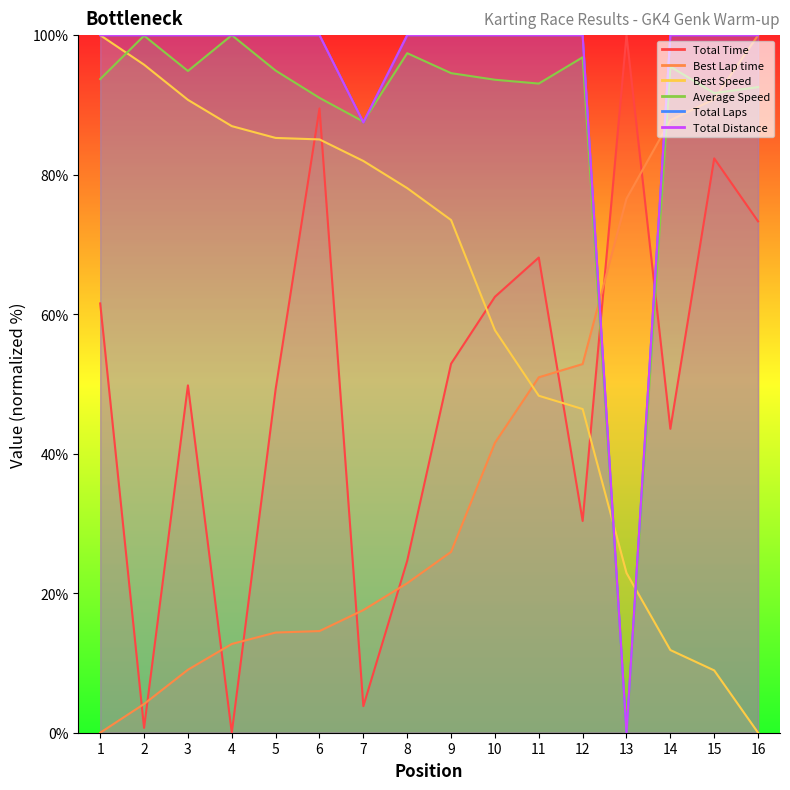

Reading right to left, transcribe all the data shown in this chart.

Total Time: 16=73.3	15=82.3	14=43.6	13=100.0	12=30.4	11=68.1	10=62.5	9=52.9	8=24.7	7=3.8	6=89.5	5=49.3	4=0.0	3=49.8	2=0.7	1=61.5
Best Lap time: 16=100.0	15=90.8	14=87.8	13=76.6	12=52.9	11=51.0	10=41.6	9=25.9	8=21.4	7=17.6	6=14.6	5=14.4	4=12.7	3=9.0	2=4.1	1=0.0
Best Speed: 16=0.0	15=8.9	14=11.9	13=22.9	12=46.4	11=48.3	10=57.7	9=73.5	8=78.1	7=82.0	6=85.1	5=85.3	4=87.0	3=90.7	2=95.8	1=100.0
Average Speed: 16=92.6	15=91.7	14=95.5	13=0.0	12=96.8	11=93.1	10=93.6	9=94.6	8=97.4	7=87.6	6=91.0	5=94.9	4=100.0	3=94.9	2=99.9	1=93.7
Total Laps: 16=100.0	15=100.0	14=100.0	13=0.0	12=100.0	11=100.0	10=100.0	9=100.0	8=100.0	7=87.5	6=100.0	5=100.0	4=100.0	3=100.0	2=100.0	1=100.0
Total Distance: 16=100.0	15=100.0	14=100.0	13=0.0	12=100.0	11=100.0	10=100.0	9=100.0	8=100.0	7=87.5	6=100.0	5=100.0	4=100.0	3=100.0	2=100.0	1=100.0